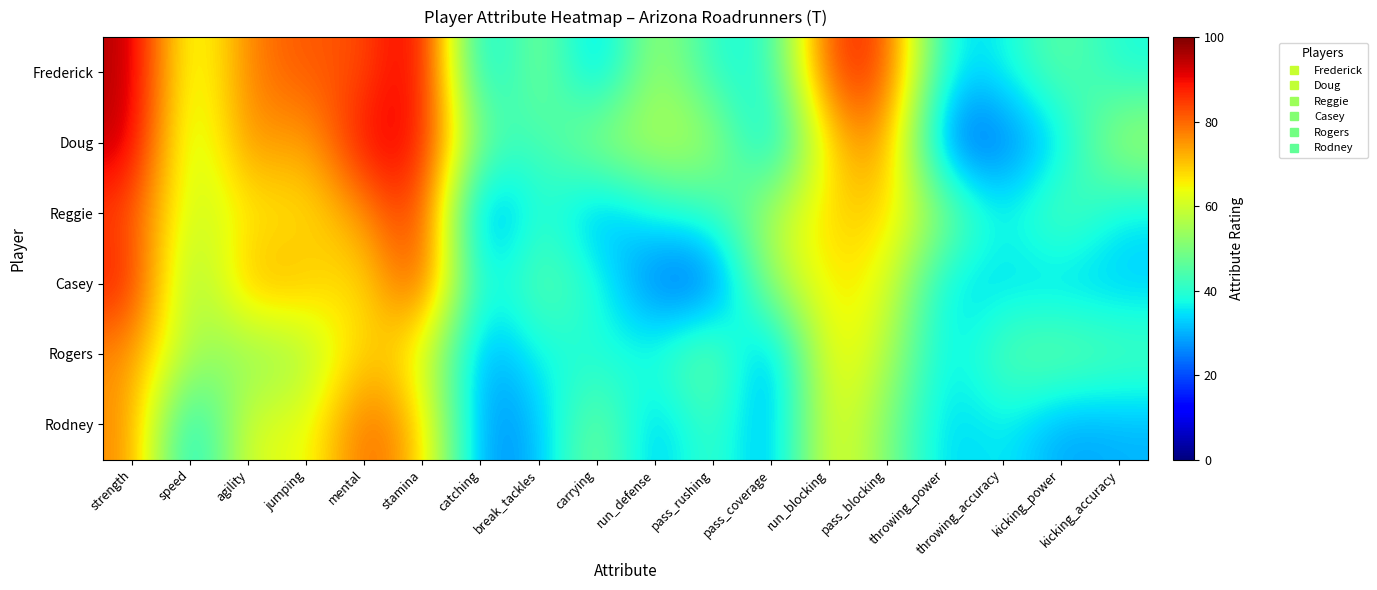

Reading right to left, list all the values displayed in this chart.

Frederick: kicking_accuracy=38	kicking_power=48	throwing_accuracy=36	throwing_power=34	pass_blocking=86	run_blocking=86	pass_coverage=38	pass_rushing=39	run_defense=57	carrying=28	break_tackles=54	catching=29	stamina=96	mental=82	jumping=82	agility=78	speed=57	strength=96
Doug: kicking_accuracy=57	kicking_power=33	throwing_accuracy=23	throwing_power=20	pass_blocking=79	run_blocking=69	pass_coverage=29	pass_rushing=57	run_defense=57	carrying=55	break_tackles=41	catching=47	stamina=91	mental=92	jumping=71	agility=78	speed=54	strength=95
Reggie: kicking_accuracy=35	kicking_power=48	throwing_accuracy=35	throwing_power=52	pass_blocking=69	run_blocking=69	pass_coverage=57	pass_rushing=40	run_defense=38	carrying=27	break_tackles=43	catching=20	stamina=90	mental=75	jumping=66	agility=66	speed=57	strength=84
Casey: kicking_accuracy=32	kicking_power=32	throwing_accuracy=34	throwing_power=33	pass_blocking=64	run_blocking=67	pass_coverage=55	pass_rushing=20	run_defense=22	carrying=40	break_tackles=48	catching=33	stamina=88	mental=65	jumping=71	agility=74	speed=49	strength=89
Rogers: kicking_accuracy=45	kicking_power=49	throwing_accuracy=46	throwing_power=33	pass_blocking=58	run_blocking=68	pass_coverage=23	pass_rushing=52	run_defense=39	carrying=38	break_tackles=38	catching=26	stamina=63	mental=71	jumping=54	agility=51	speed=55	strength=76
Rodney: kicking_accuracy=30	kicking_power=28	throwing_accuracy=37	throwing_power=32	pass_blocking=51	run_blocking=66	pass_coverage=26	pass_rushing=45	run_defense=29	carrying=52	break_tackles=30	catching=25	stamina=71	mental=82	jumping=61	agility=64	speed=31	strength=77